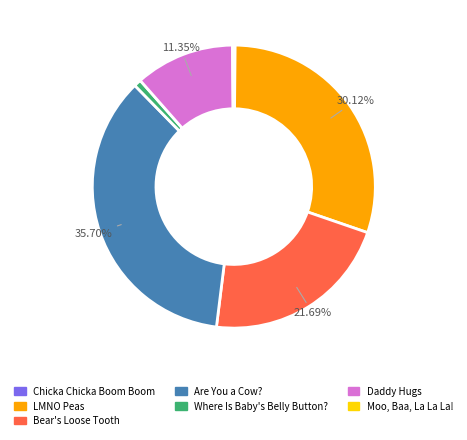

Which category has the biggest portion of the pie?

Are You a Cow?